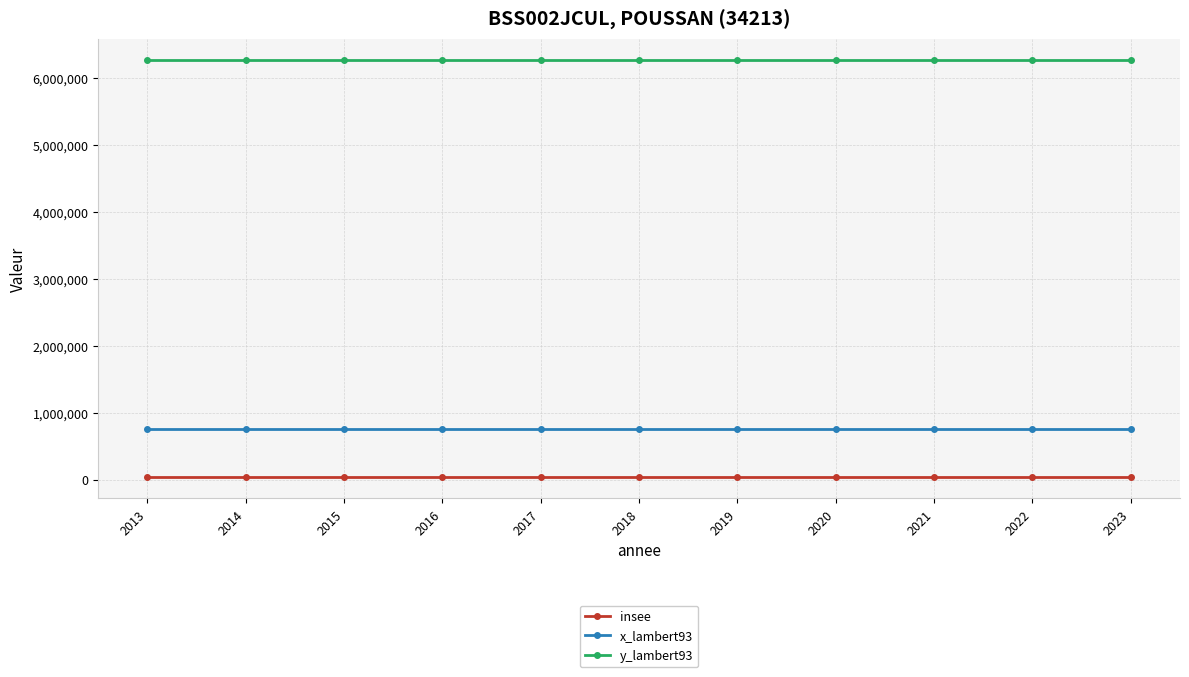

List the series in order of their peak value, highest first.

y_lambert93, x_lambert93, insee